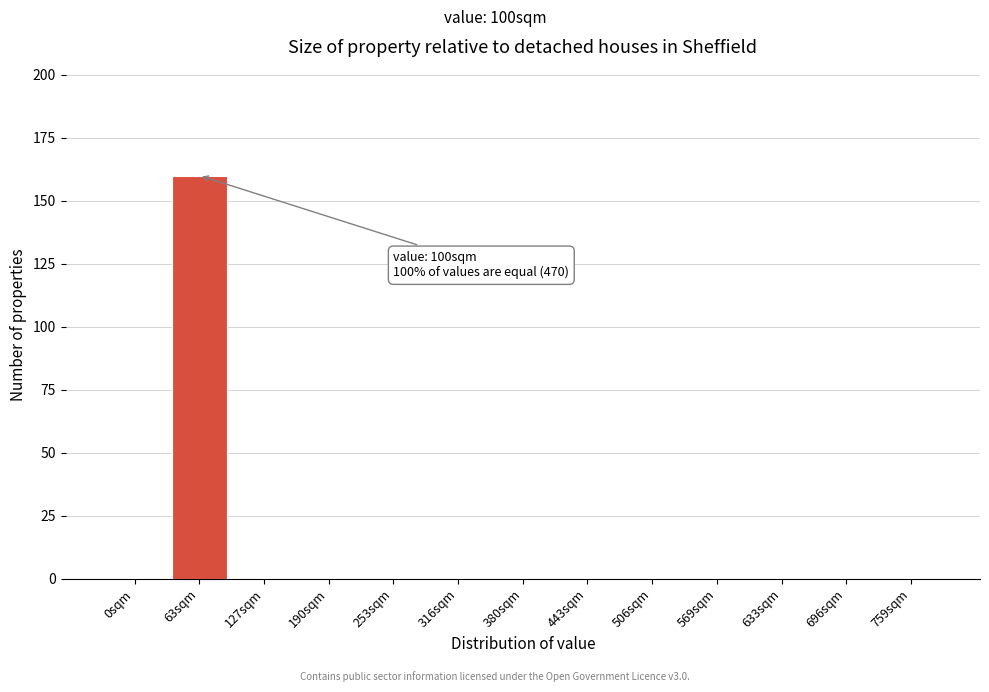

Reading left to right, list all the values displayed in this chart.

0sqm=0	63sqm=160	127sqm=0	190sqm=0	253sqm=0	316sqm=0	380sqm=0	443sqm=0	506sqm=0	569sqm=0	633sqm=0	696sqm=0	759sqm=0